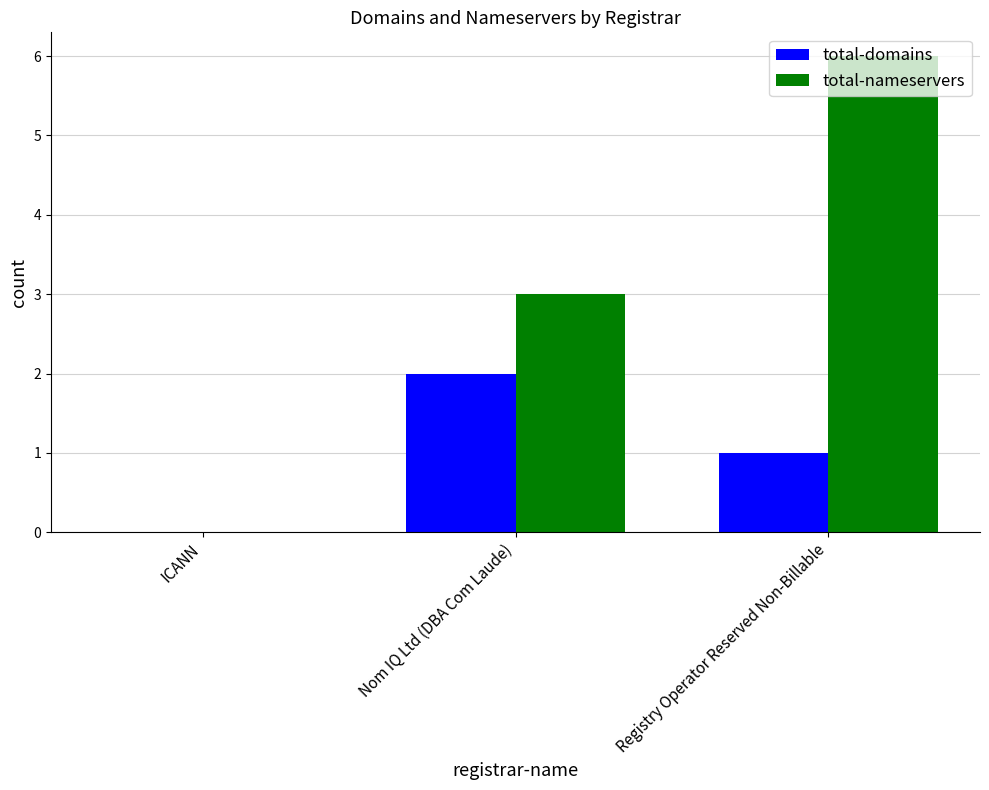

What is the sum of all total-nameservers values?

9